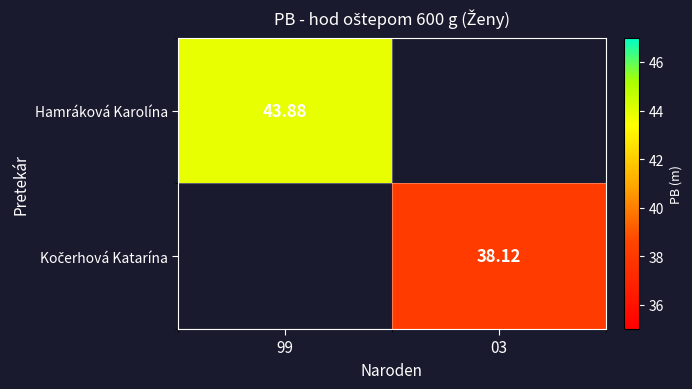

At which label does Hamráková Karolína reach its peak?

99